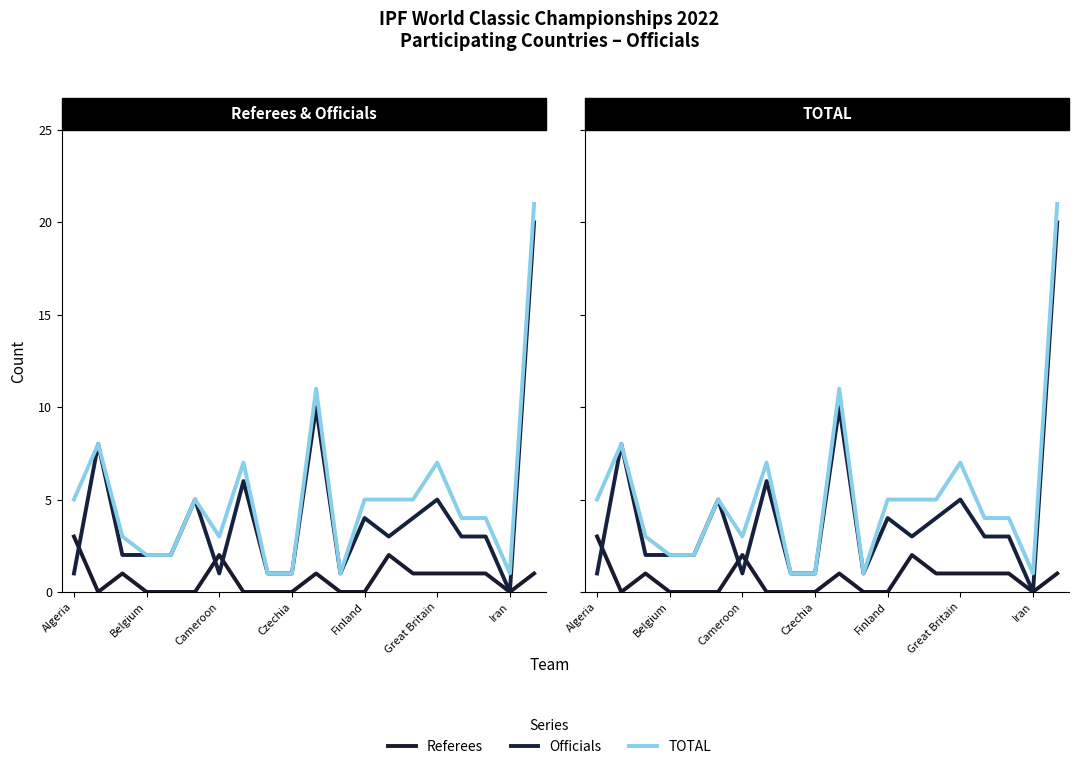

What is the difference between the second highest and minimum values in the Referees series?

2